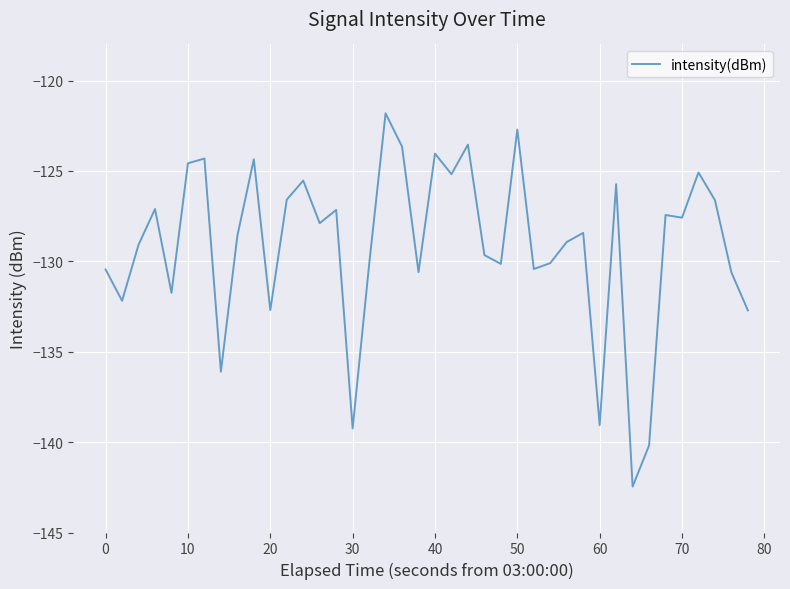

What is the greatest value displayed?

-121.8